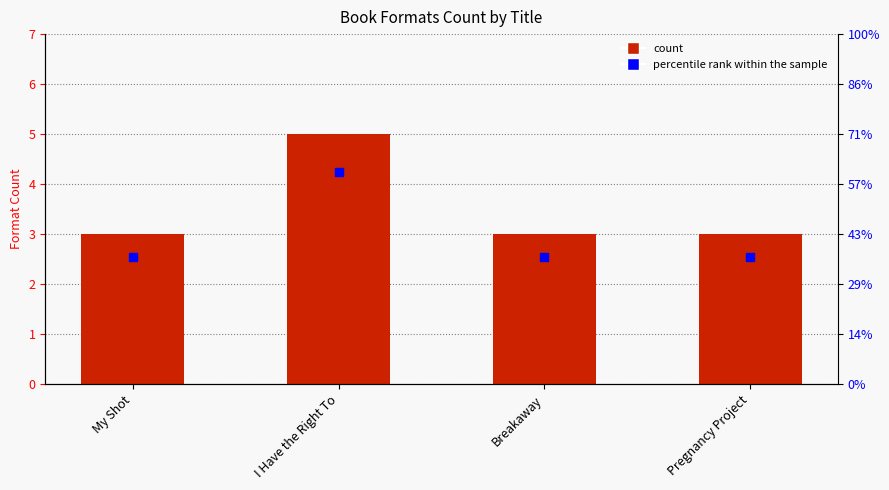

Which series reaches the maximum Y coordinate?

Number of Formats